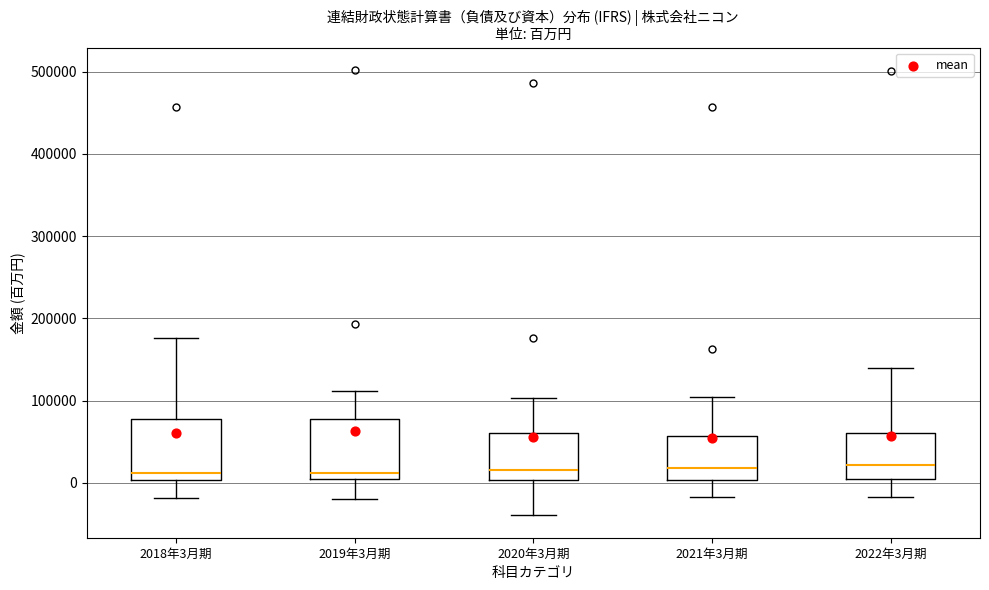

Where is the upper edge of the box for 2019年3月期 on the y-axis? The values are not printed on the chart, so give them approximately, as read against the axis.

80000